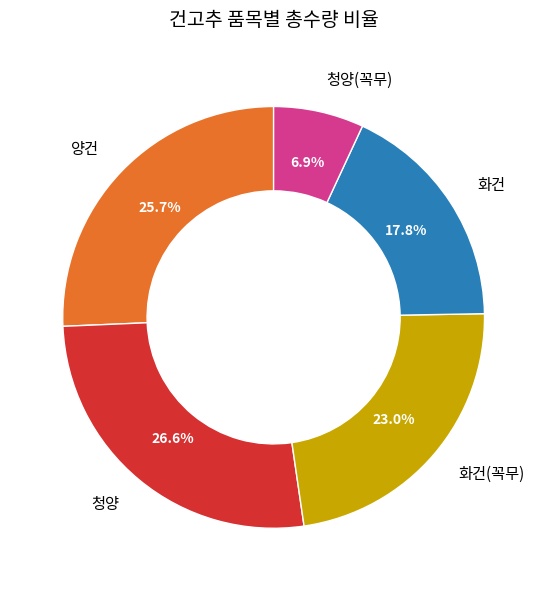

What percentage is NOT represented by 화건?

82.2%